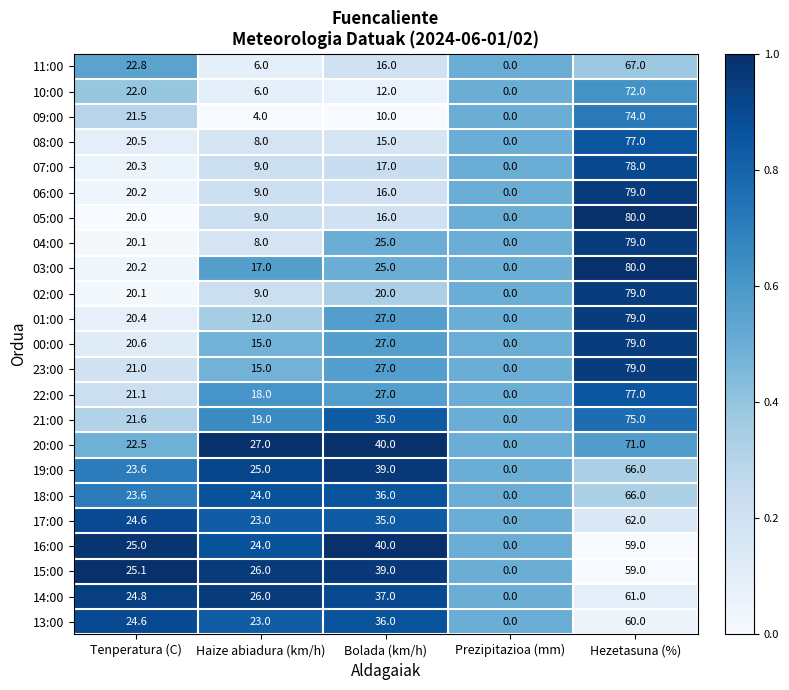

True or false: 19:00 has a value of -39.8 at Prezipitazioa (mm).

False